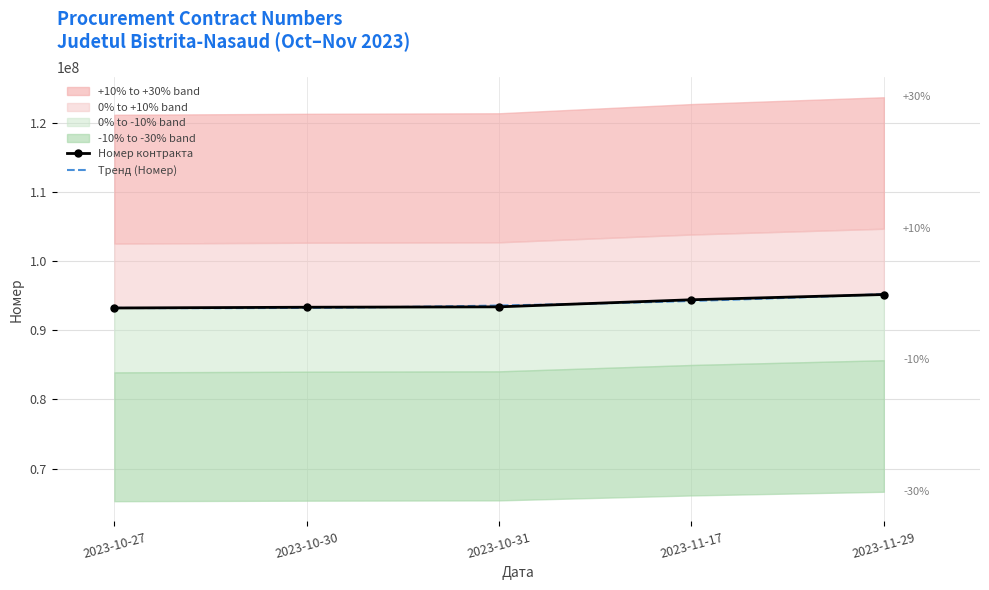

The value at 2023-10-31 is 93404224. True or false?

True